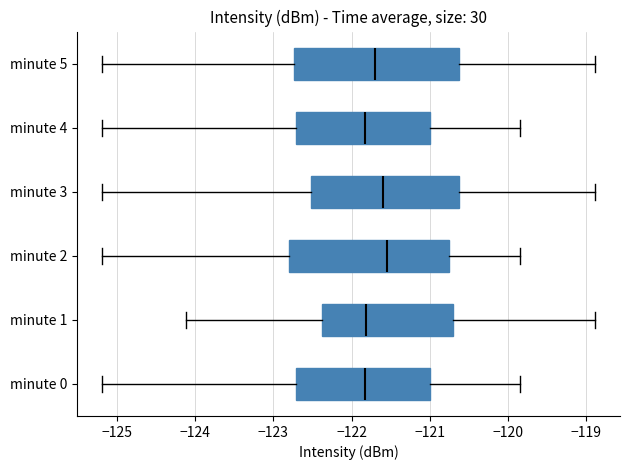

Reading bottom to top, read every box against the x-axis: the position of its median line, the range the box covers, and the ends of its whiskers. The values are not printed on the chart, so give them approximately, as read against the axis.

minute 0: median -121.8, box -122.7 to -121.0, whiskers -125.2 to -119.8
minute 1: median -121.8, box -122.4 to -120.7, whiskers -124.1 to -118.9
minute 2: median -121.5, box -122.8 to -120.8, whiskers -125.2 to -119.8
minute 3: median -121.6, box -122.5 to -120.6, whiskers -125.2 to -118.9
minute 4: median -121.8, box -122.7 to -121.0, whiskers -125.2 to -119.8
minute 5: median -121.7, box -122.7 to -120.6, whiskers -125.2 to -118.9